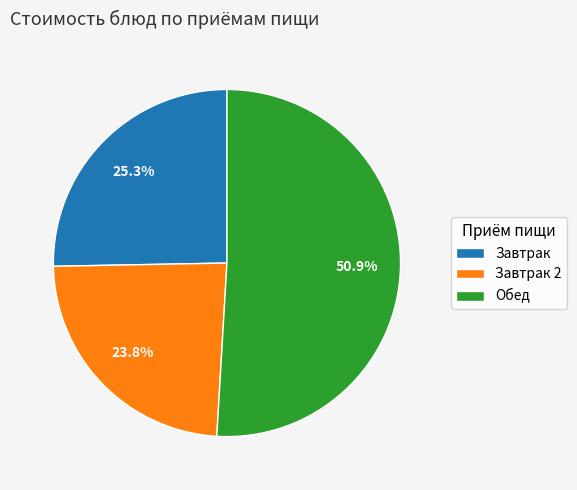

Which has a higher value, Завтрак 2 or Завтрак?

Завтрак